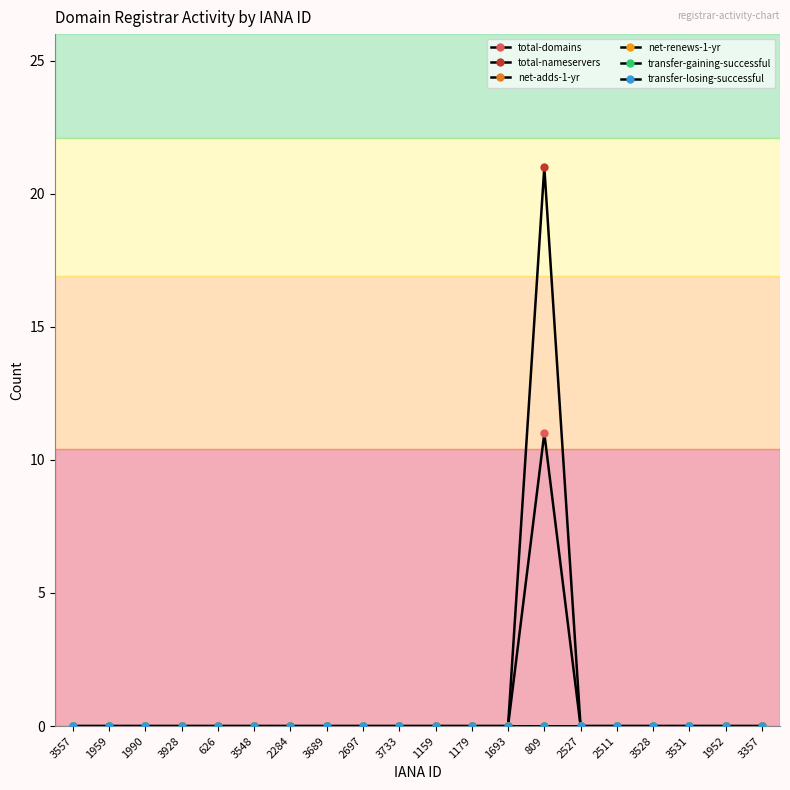

True or false: net-adds-1-yr has more than 0 interior local peaks.

False